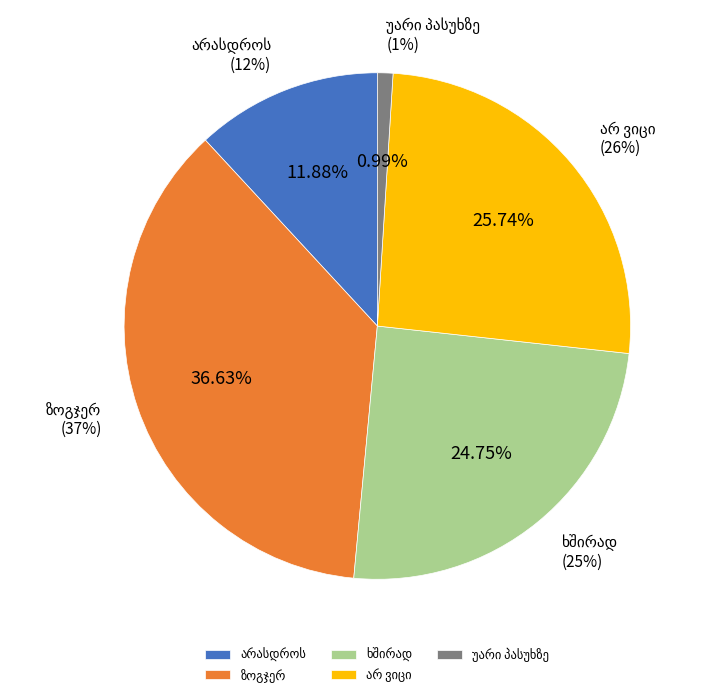

Does any single category account for the majority?

No